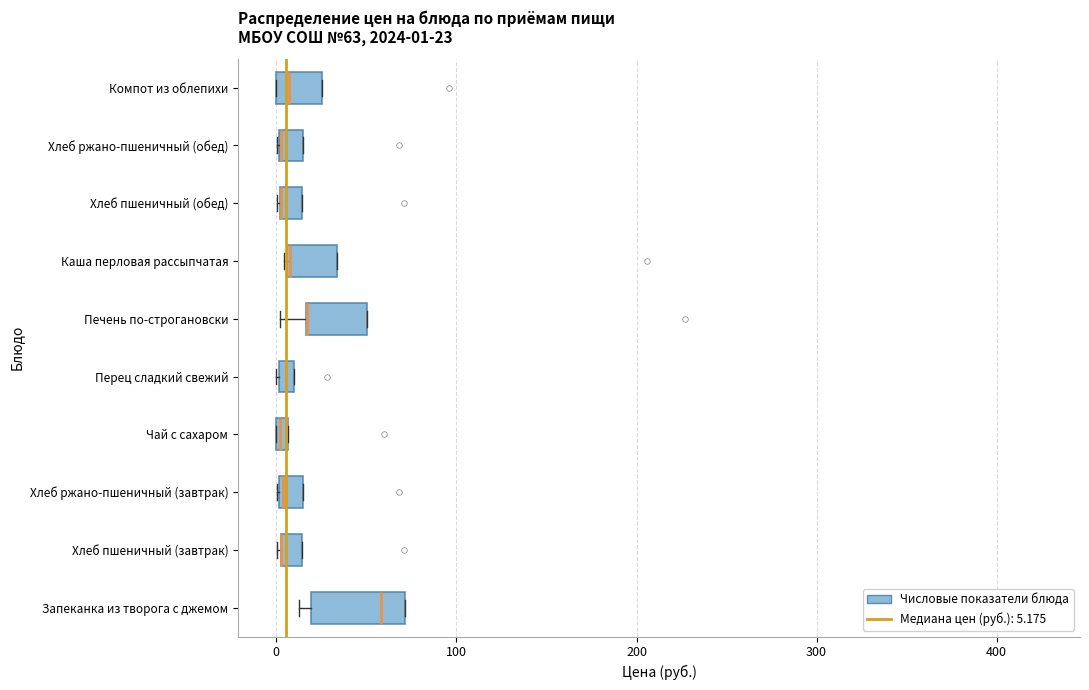

Comparing the boxes themselves (not the whiskers), which one is the widest?

Запеканка из творога с джемом